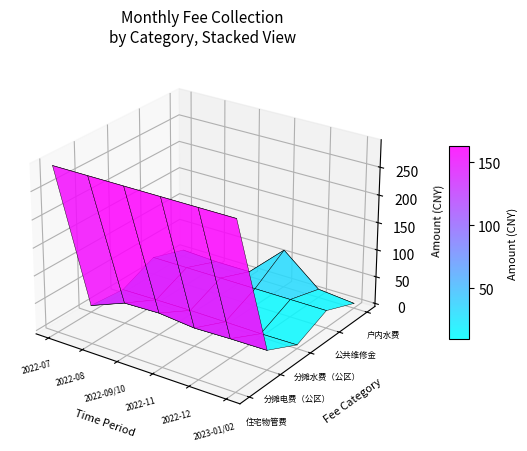

True or false: 住宅物管费 has a value of 0.0 at 2022-07.

False